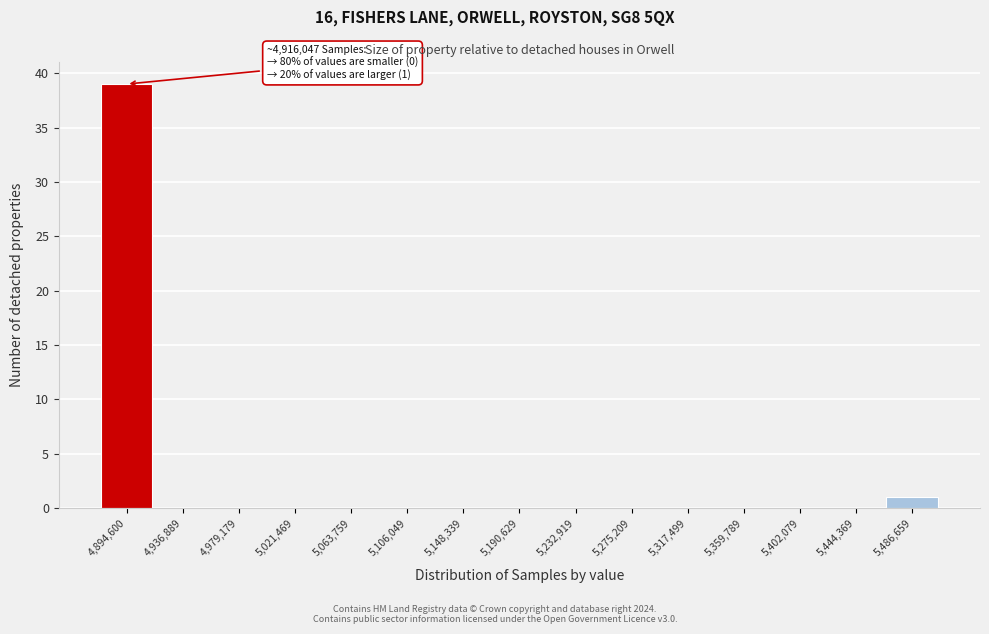

Reading left to right, what are all the values shown in this chart?

4,894,600=39	4,936,889=0	4,979,179=0	5,021,469=0	5,063,759=0	5,106,049=0	5,148,339=0	5,190,629=0	5,232,919=0	5,275,209=0	5,317,499=0	5,359,789=0	5,402,079=0	5,444,369=0	5,486,659=1